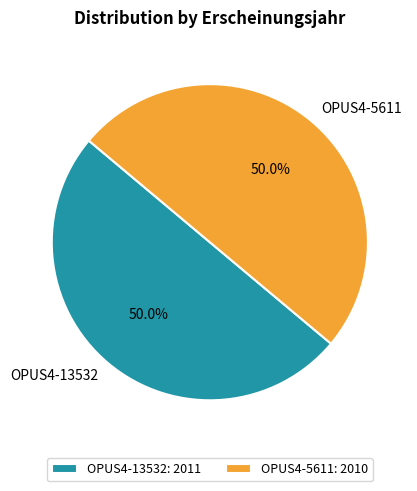

What is the ratio of the value at OPUS4-5611 to the value at OPUS4-13532?

1.0